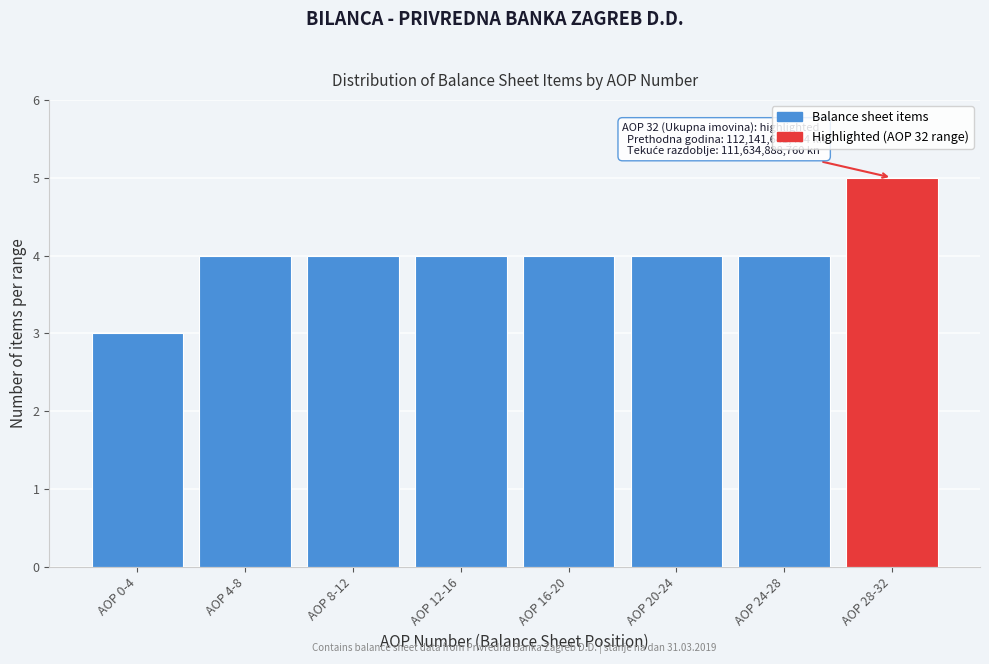

Reading right to left, transcribe all the data shown in this chart.

5	4	4	4	4	4	4	3